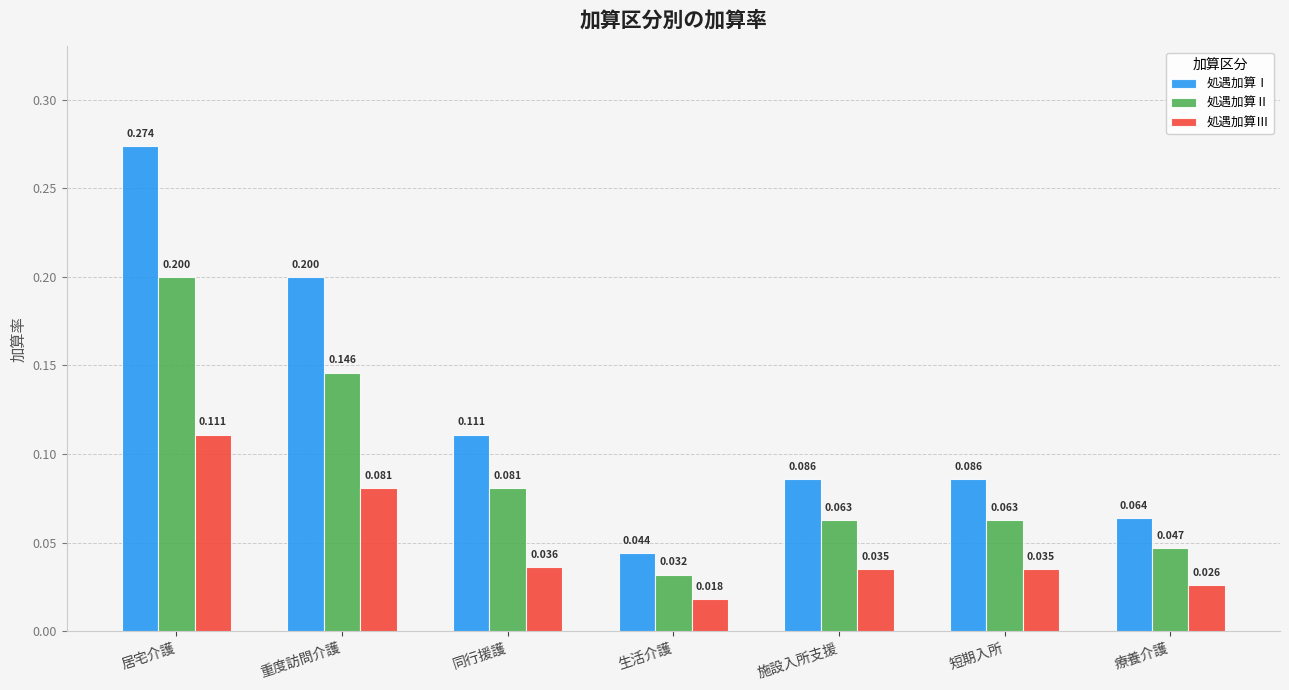

Between 同行援護 and 生活介護, which series saw the biggest shift?

処遇加算Ⅰ